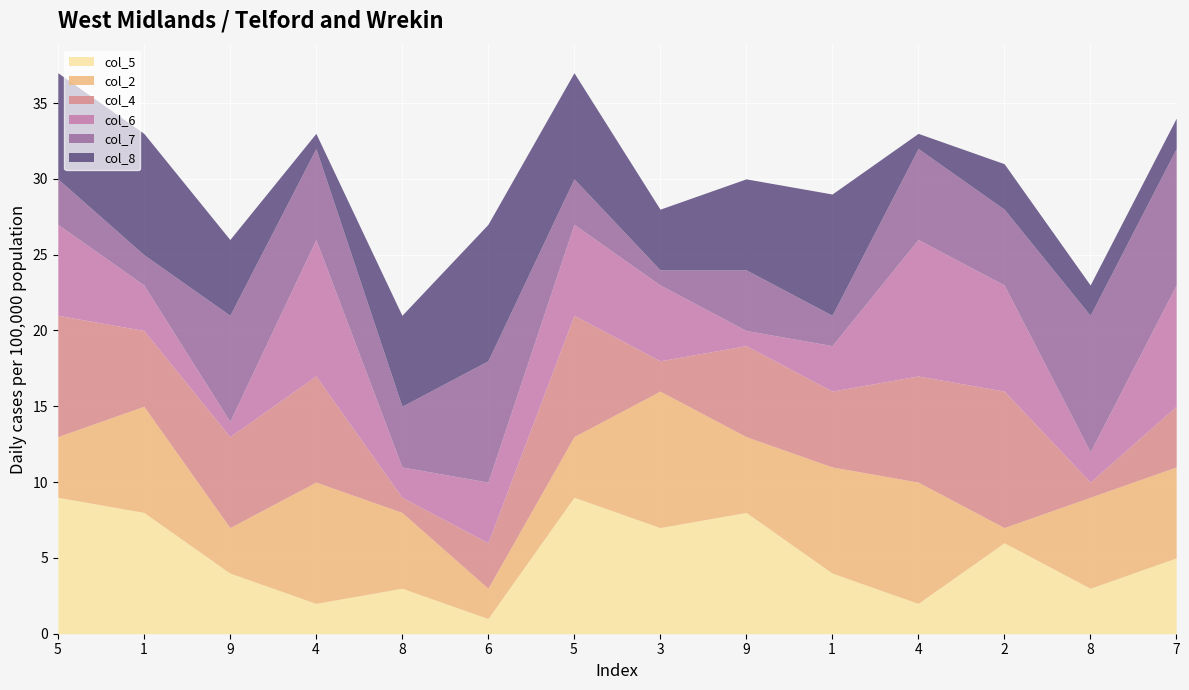

At which label is col_6 closest to 5?

3